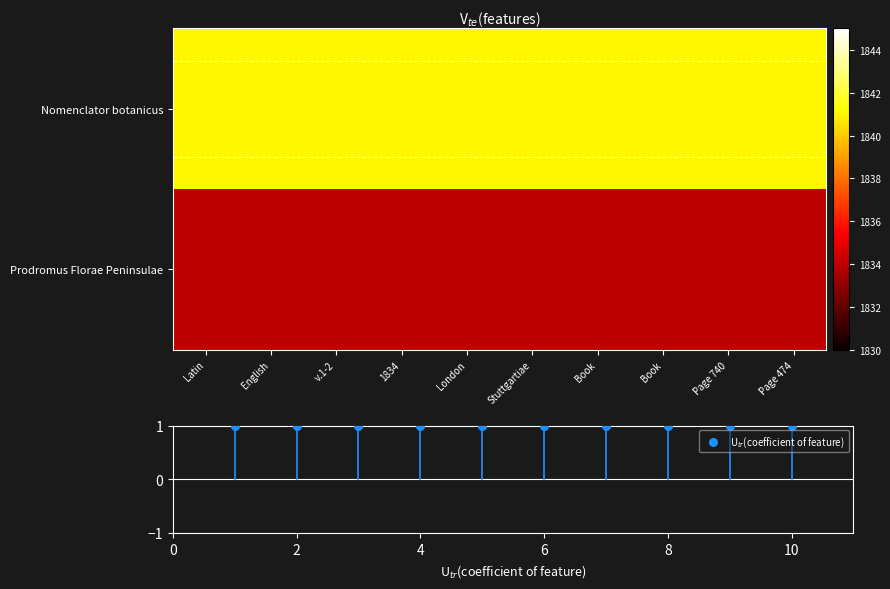

True or false: Nomenclator botanicus has a value of 623 at Page 740.

False